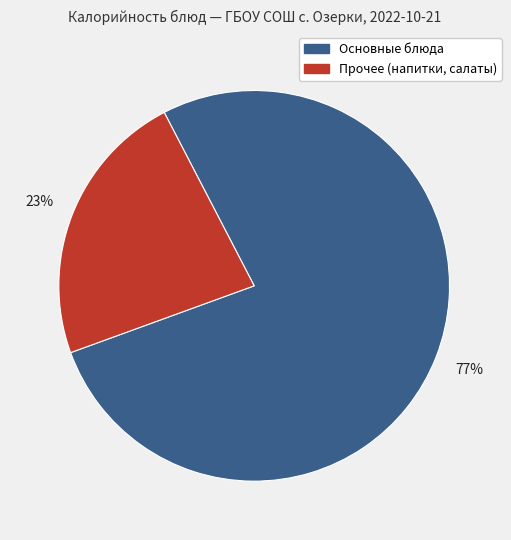

To the nearest percent, what is the difference between the largest and smallest slice percentages?

54%